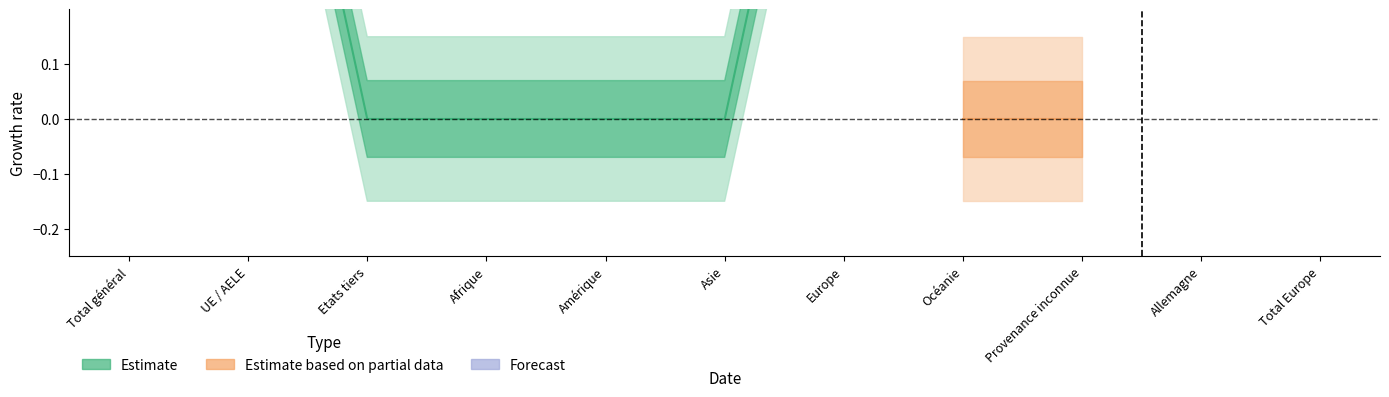

Is this an area chart (filled region under the line)?

No